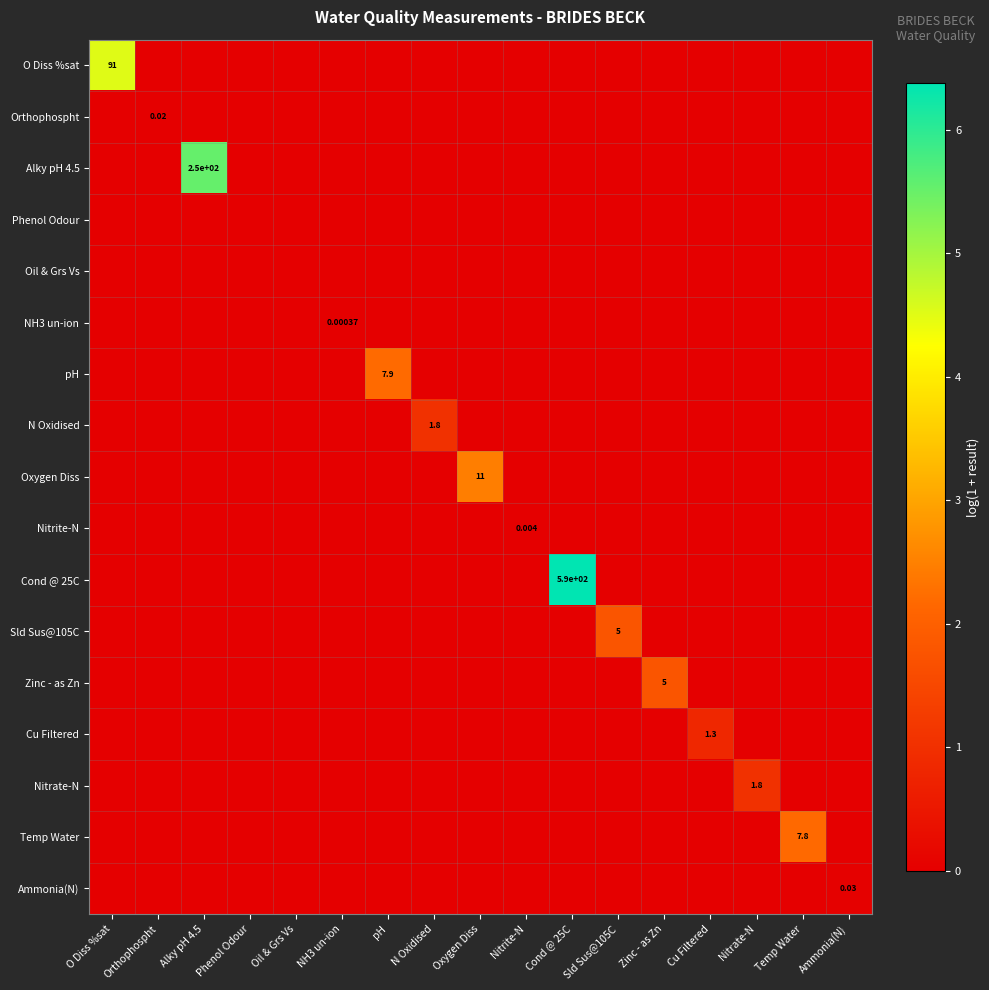

Count the number of categories in the chart.

17